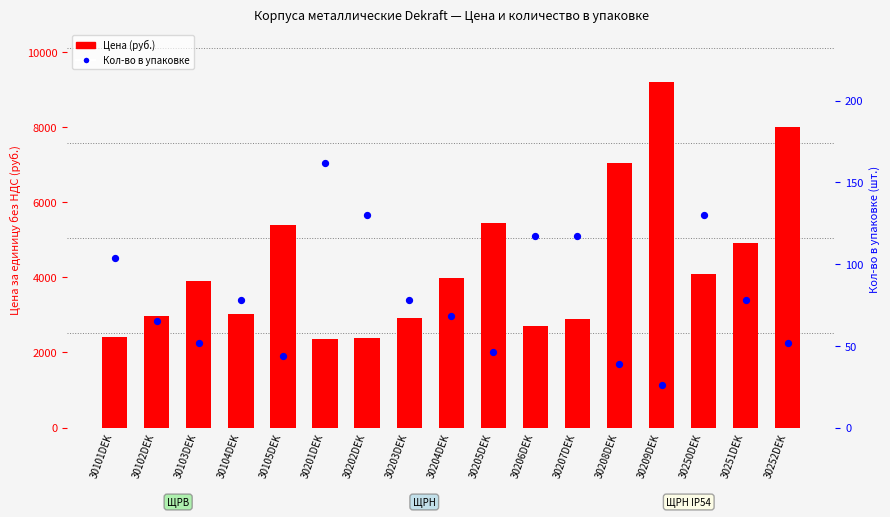

Which series has the widest spread of Y values?

Цена (руб.)